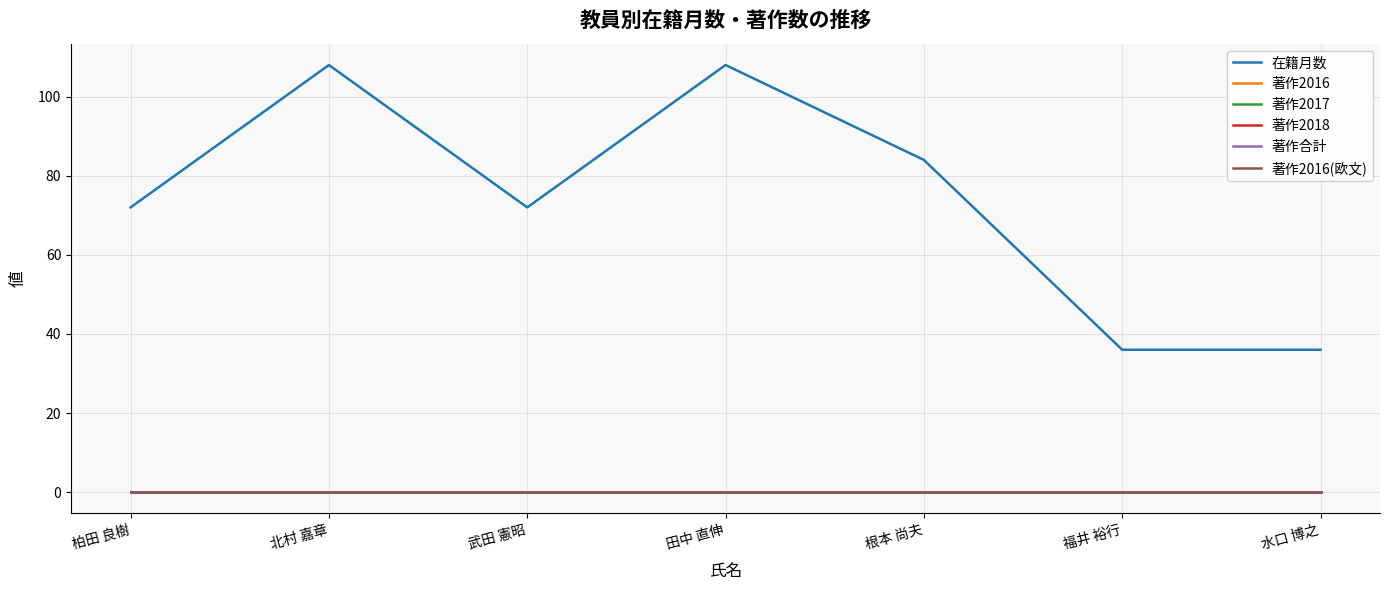

Does the chart display data point markers on the line(s)?

No